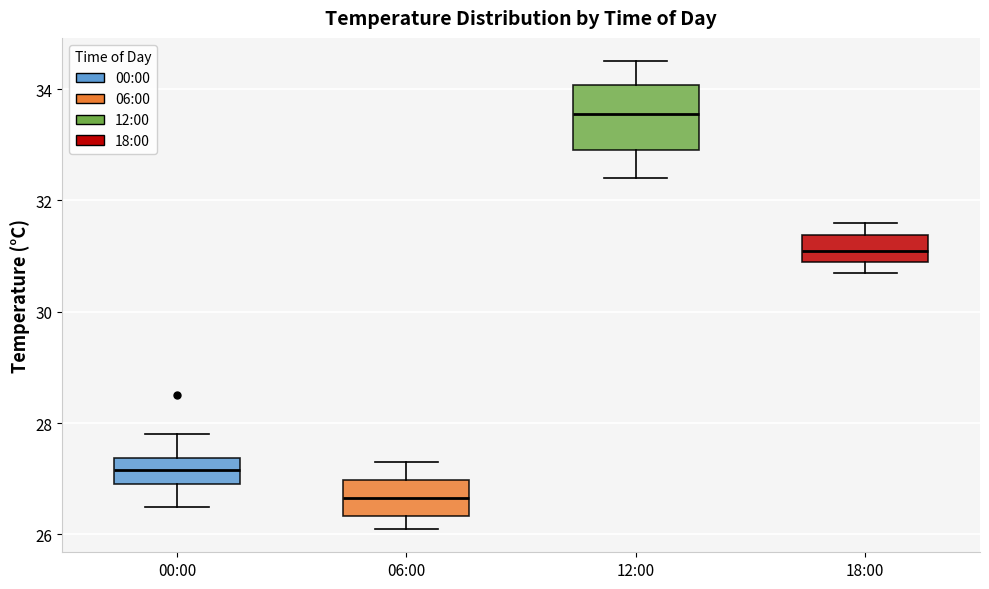

Reading left to right, read every box against the y-axis: the position of its median line, the range the box covers, and the ends of its whiskers. The values are not printed on the chart, so give them approximately, as read against the axis.

00:00: median 27.2, box 27.0 to 27.4, whiskers 26.6 to 27.8
06:00: median 26.6, box 26.4 to 27.0, whiskers 26.2 to 27.4
12:00: median 33.6, box 33.0 to 34.0, whiskers 32.4 to 34.6
18:00: median 31.2, box 31.0 to 31.4, whiskers 30.8 to 31.6